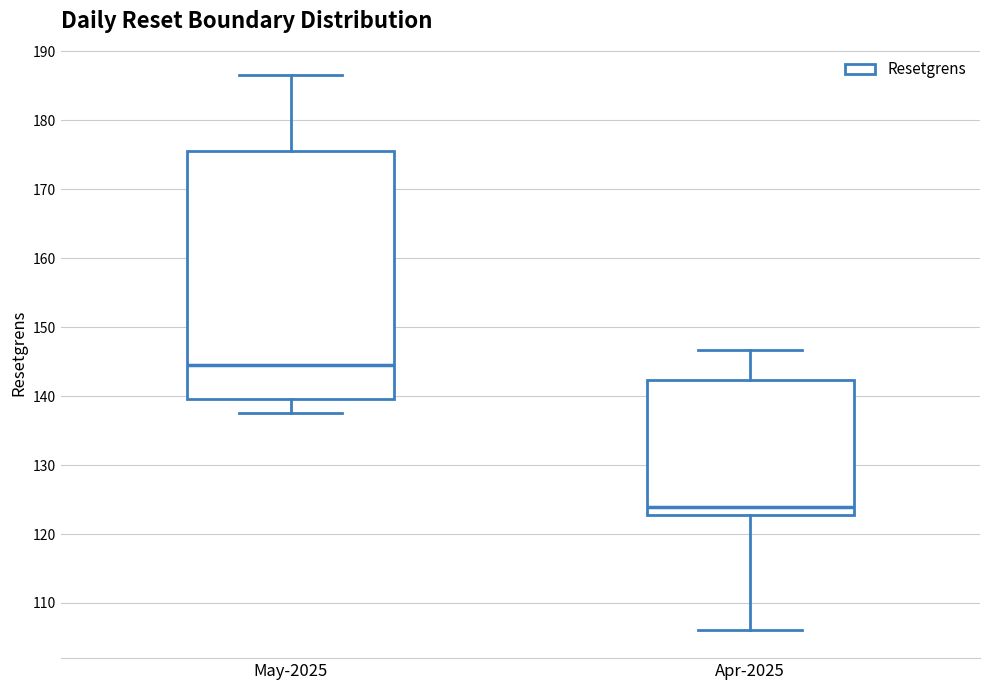

Which box has the highest median line?

May-2025